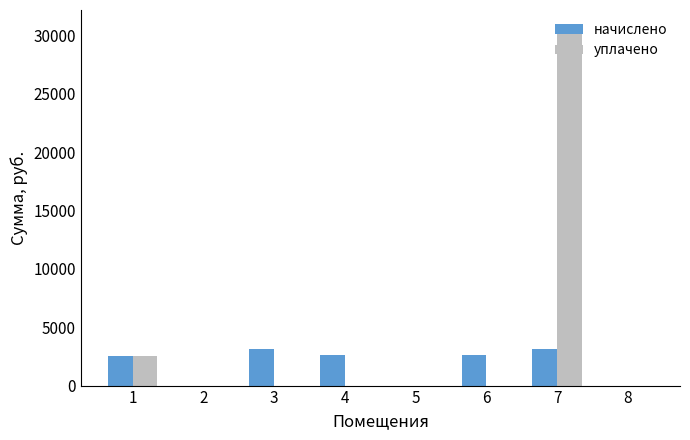

How many values in the начислено series exceed 2589?

4